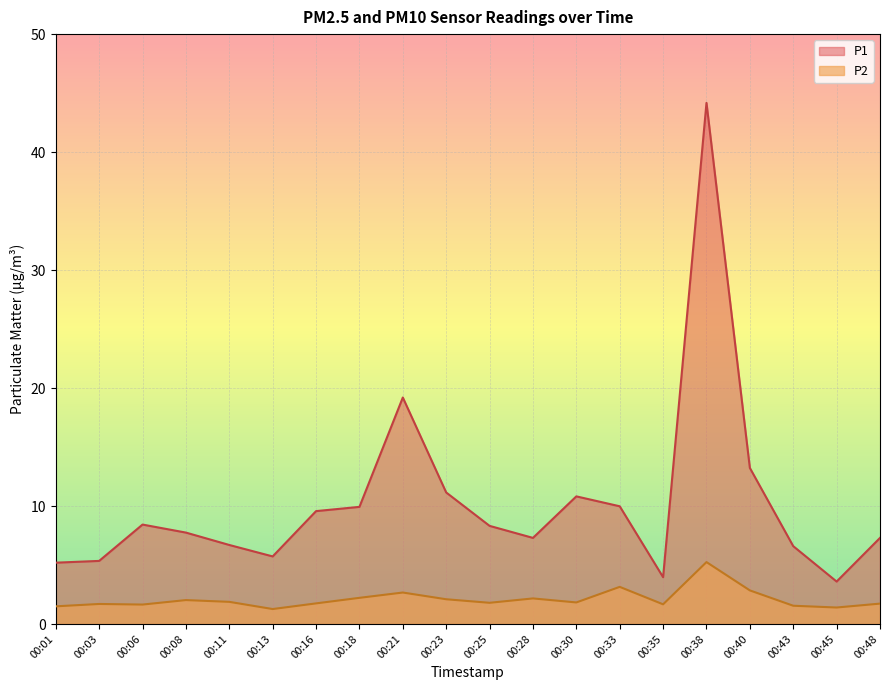

What is the average value of the P2 series?

2.1